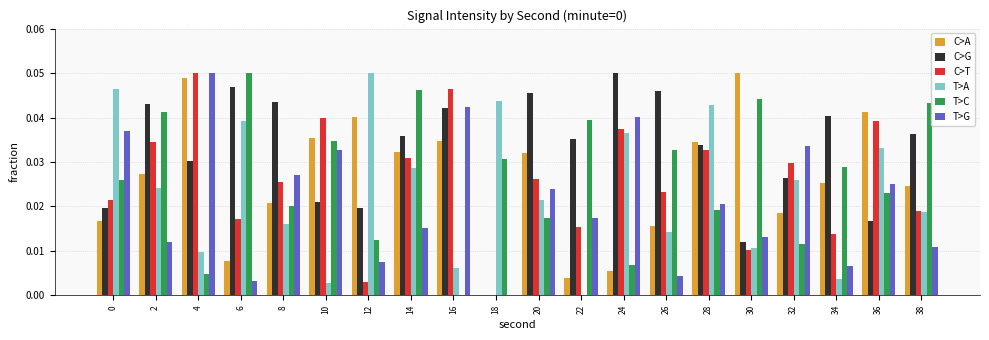

The value of C>A at 18 is 0.0. True or false?

True